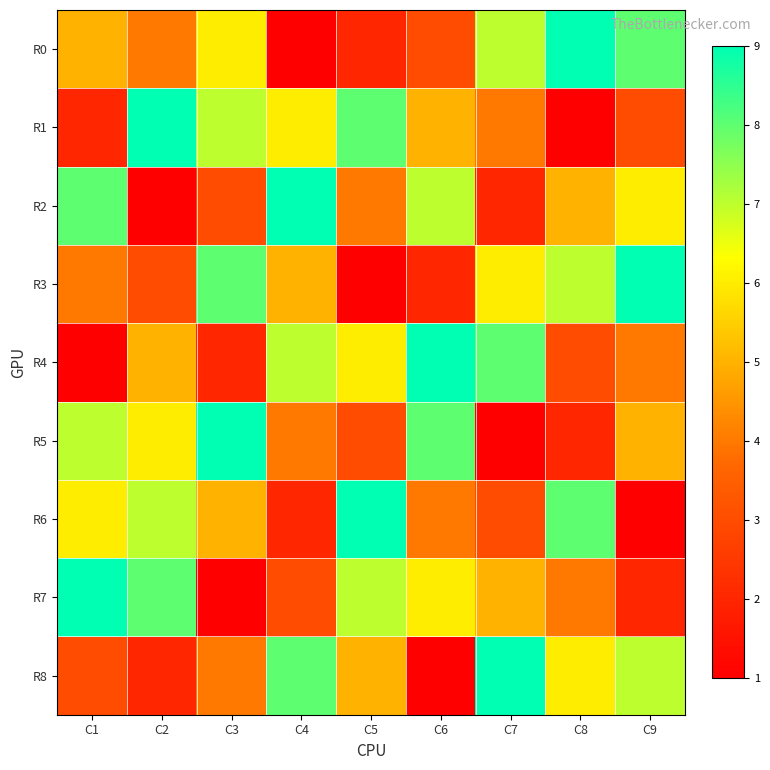

Rank the series by their maximum value, from lowest to highest.

R0, R1, R2, R3, R4, R5, R6, R7, R8